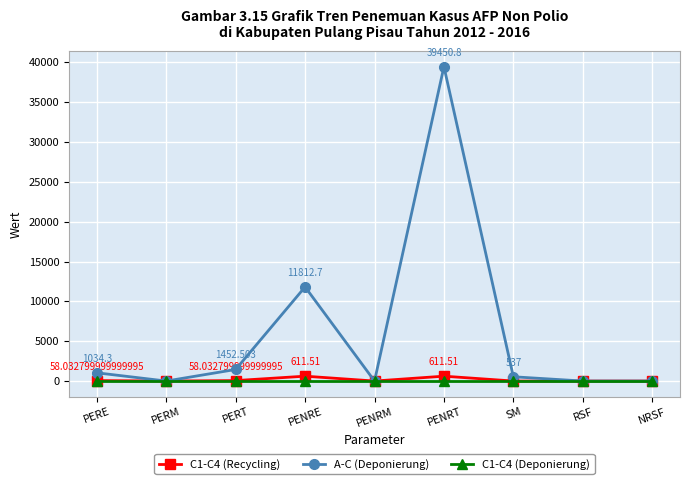

The value of A-C (Deponierung) at PERE is 1034.3. True or false?

True